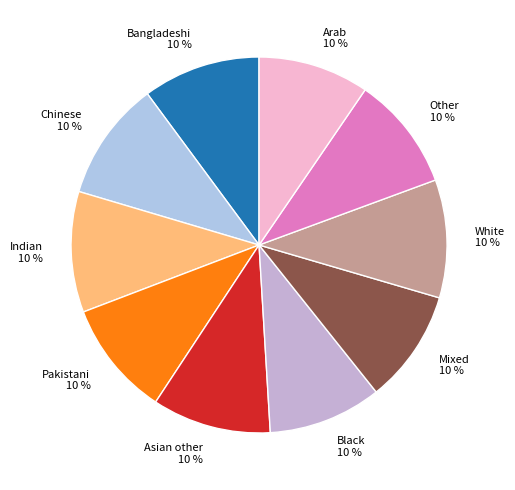

Count the number of slices in the pie.

10